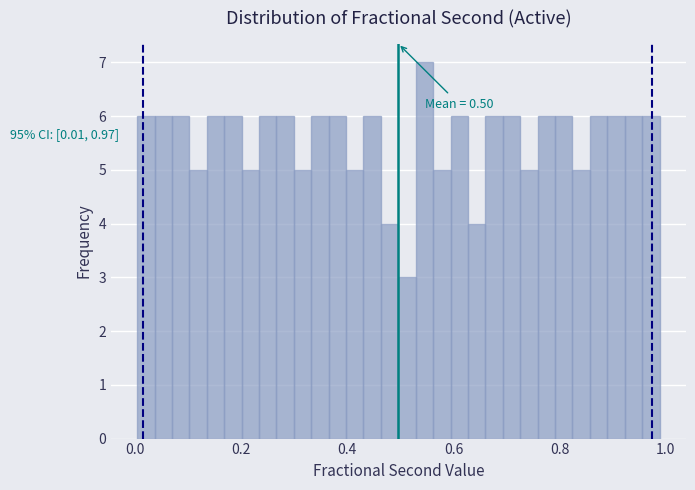

Around what value on the x-axis is the tallest bar? Give the approximate position of its centre, as read against the axis.

0.54